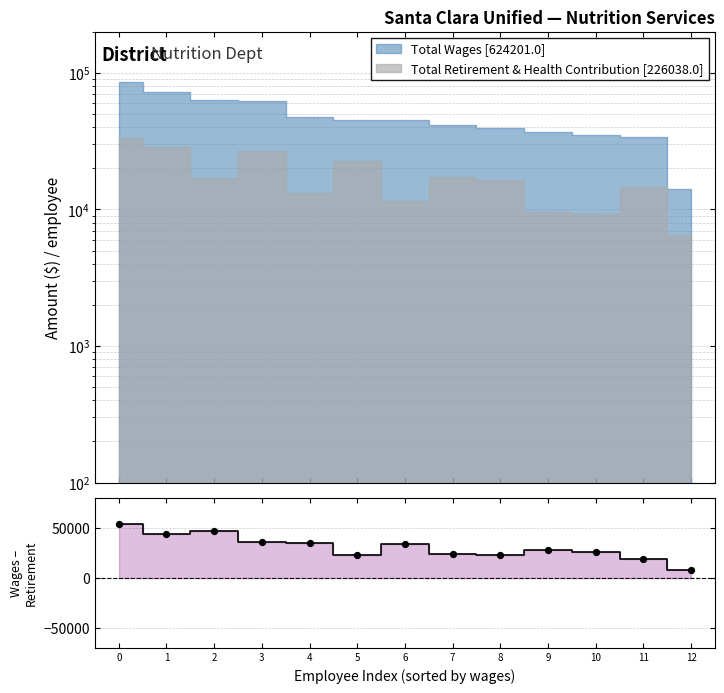

What is the change in value from 8 to 11?

-3837